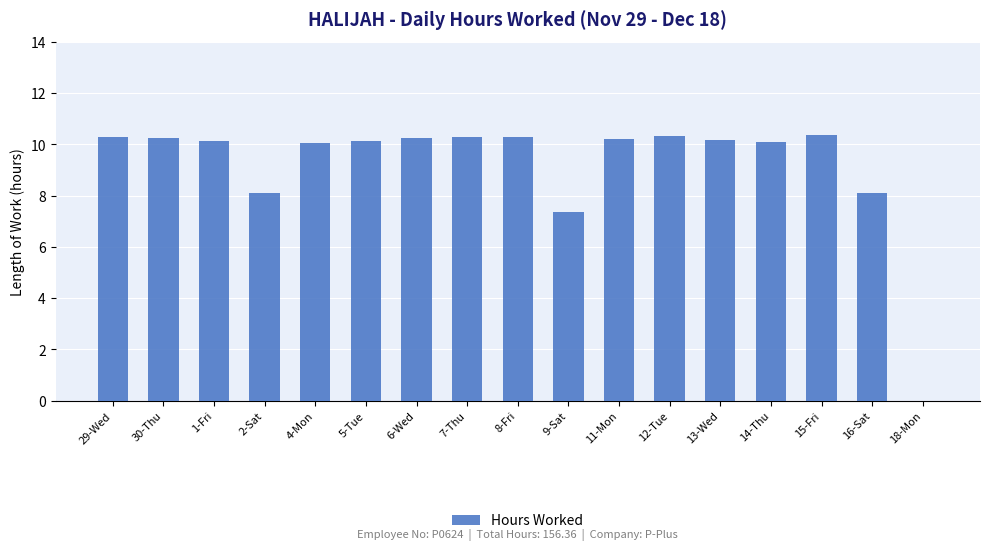

What is the sum of the values at 16-Sat and 14-Thu?

18.2